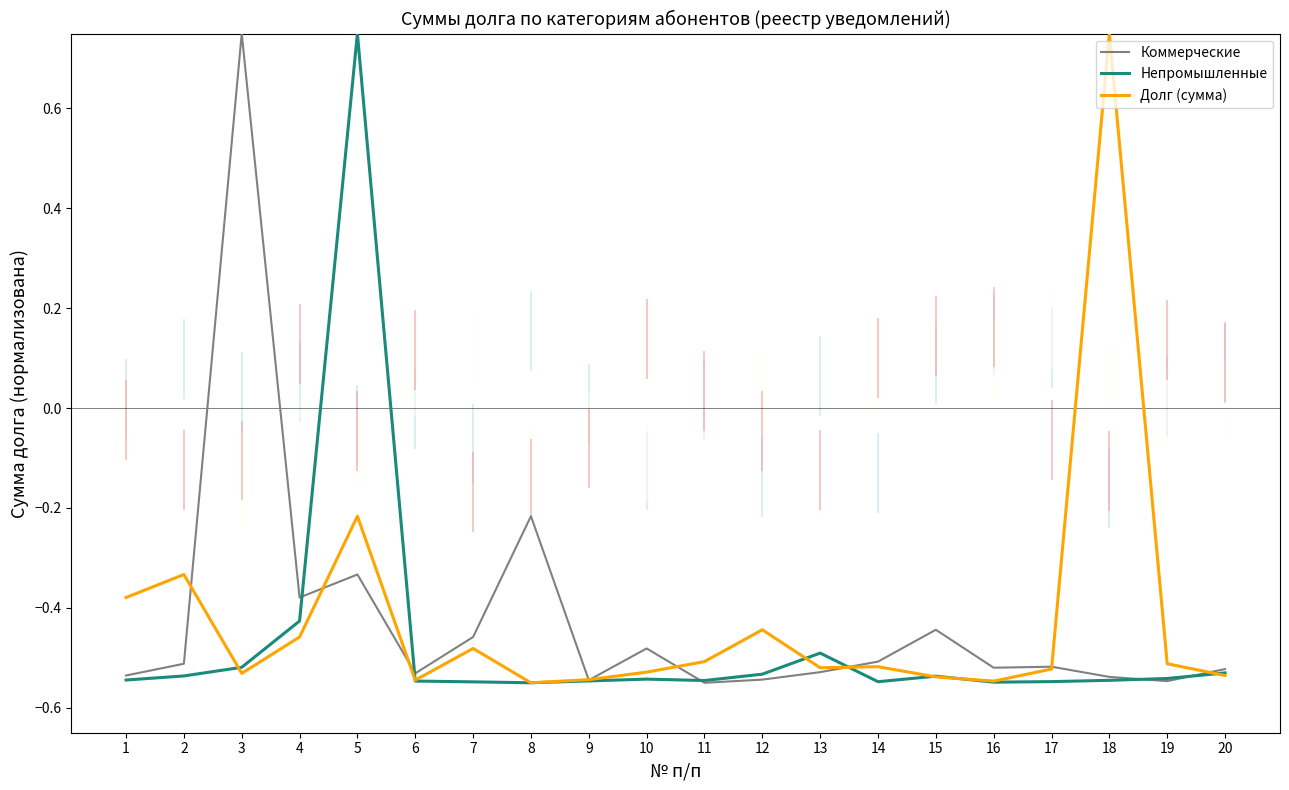

What is the average value of the Долг (сумма) series?

-0.4